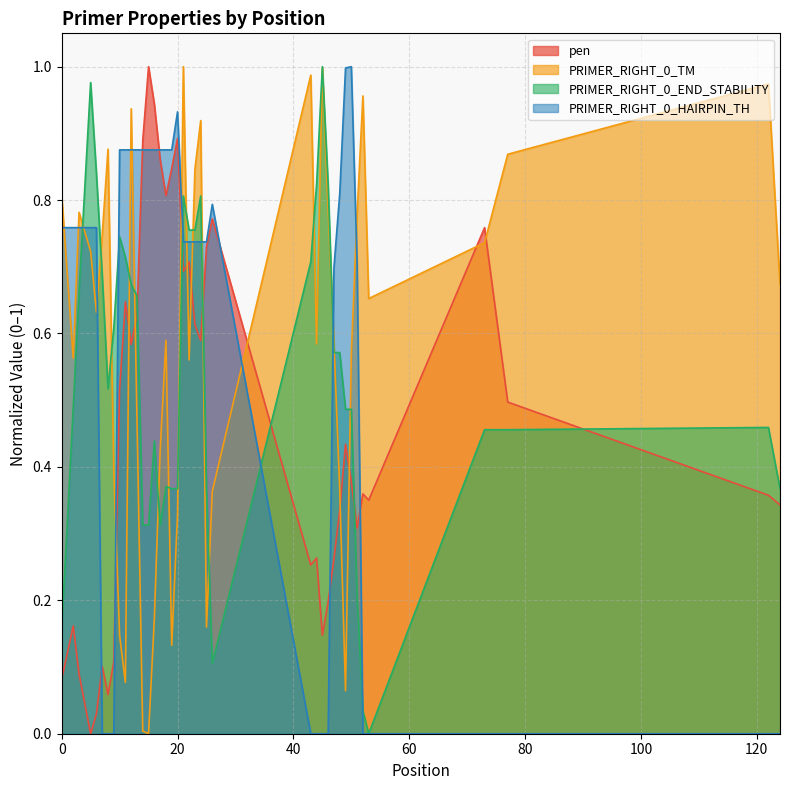

What is the difference between the second highest and second lowest values in the PRIMER_RIGHT_0_END_STABILITY series?

0.9